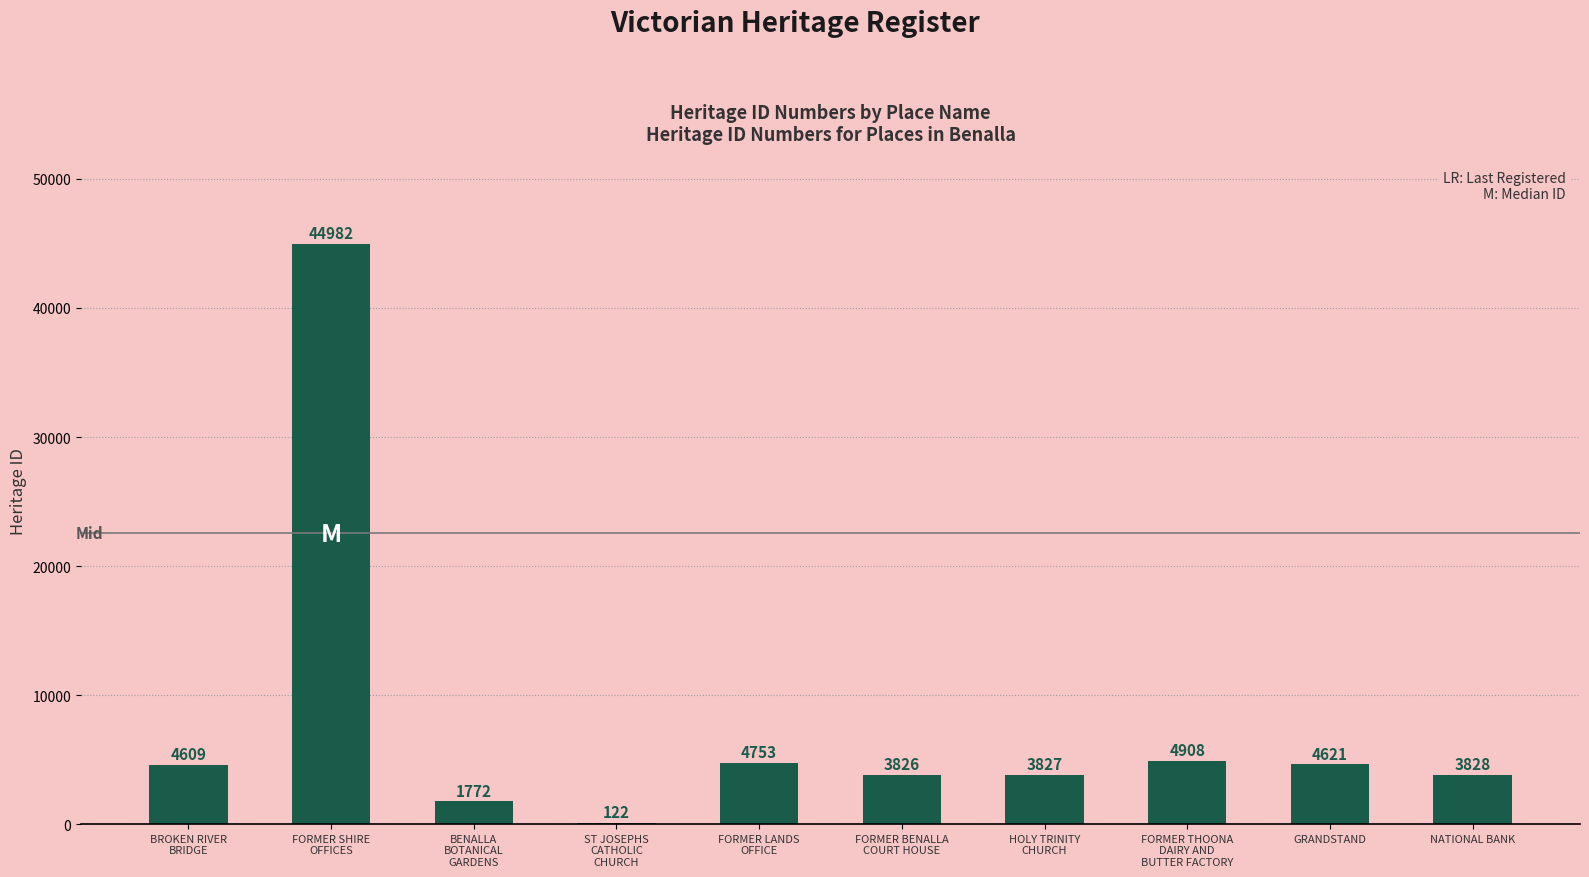

True or false: the data shows 3828 at NATIONAL BANK.

True